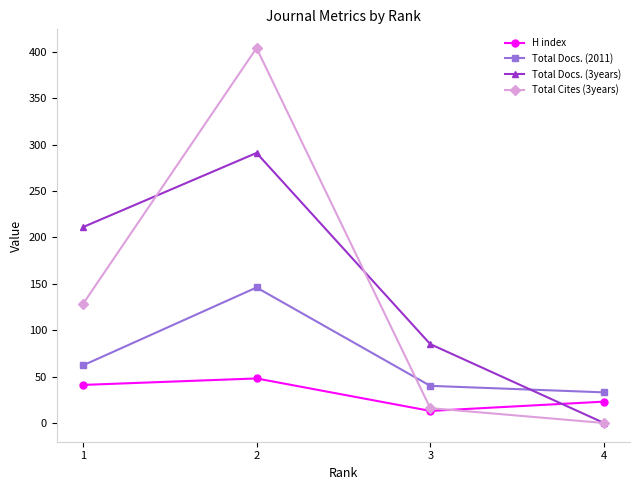

Reading left to right, transcribe all the data shown in this chart.

H index: 41	48	13	23
Total Docs. (2011): 62	146	40	33
Total Docs. (3years): 211	291	85	0
Total Cites (3years): 128	404	16	0